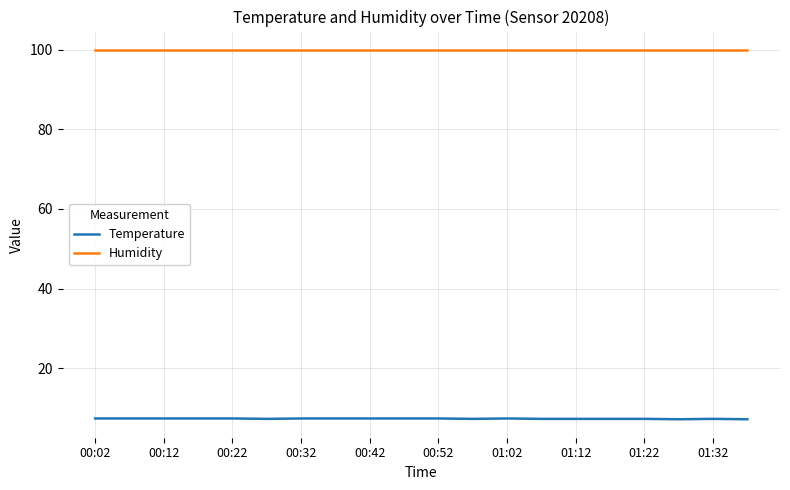

Is this an area chart (filled region under the line)?

No